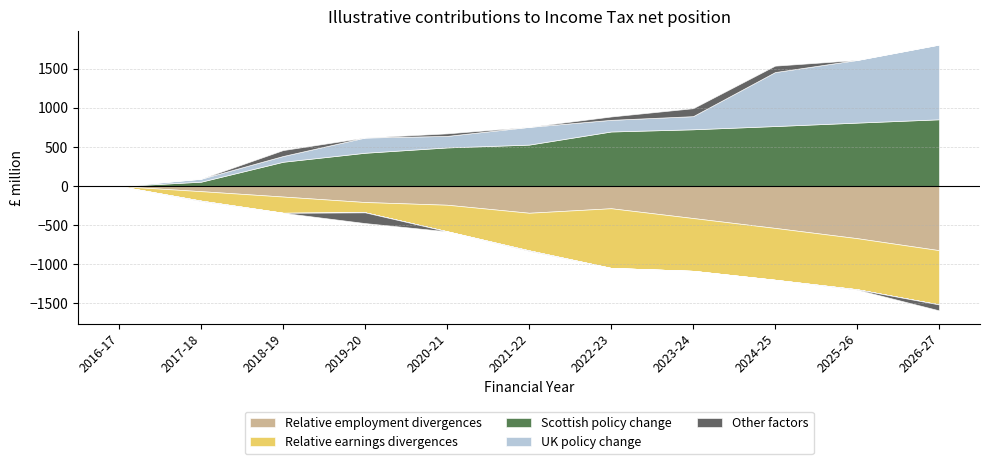

Which category has the highest value in the Other factors series?

2023-24